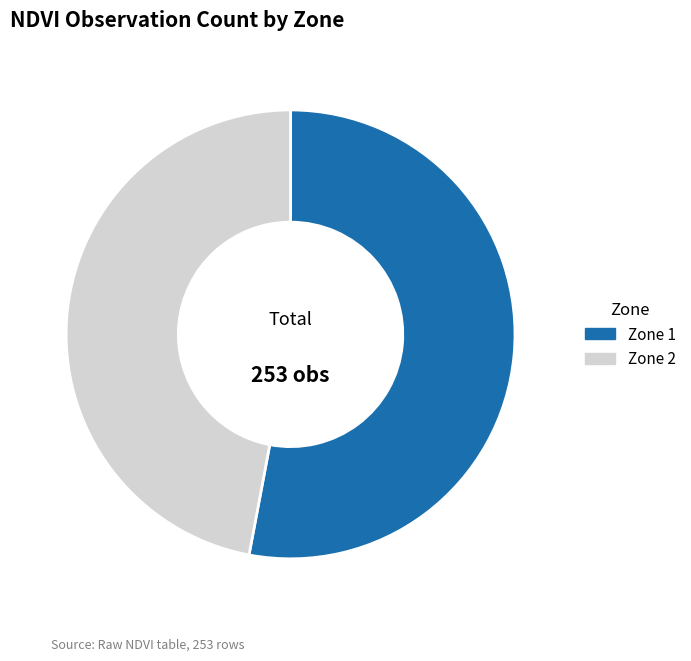

Which category accounts for the majority?

Zone 1